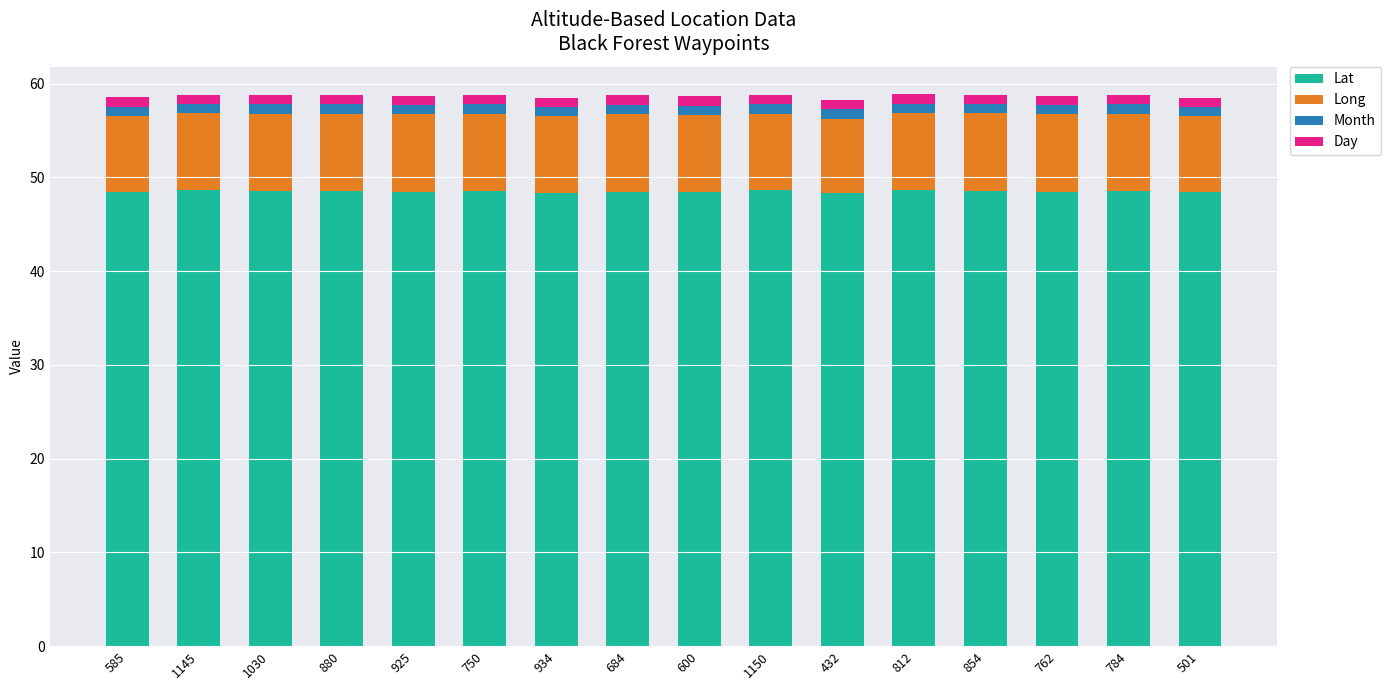

How many Lat values are between 48 and 49?

16